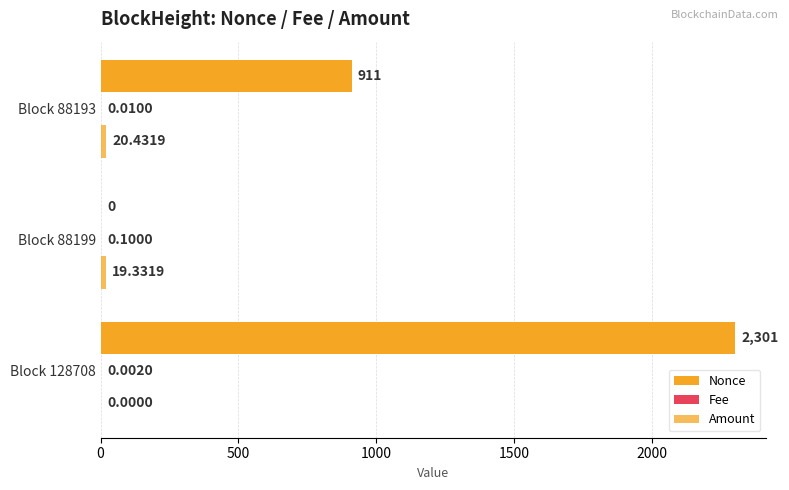

How many categories are shown in the chart?

3